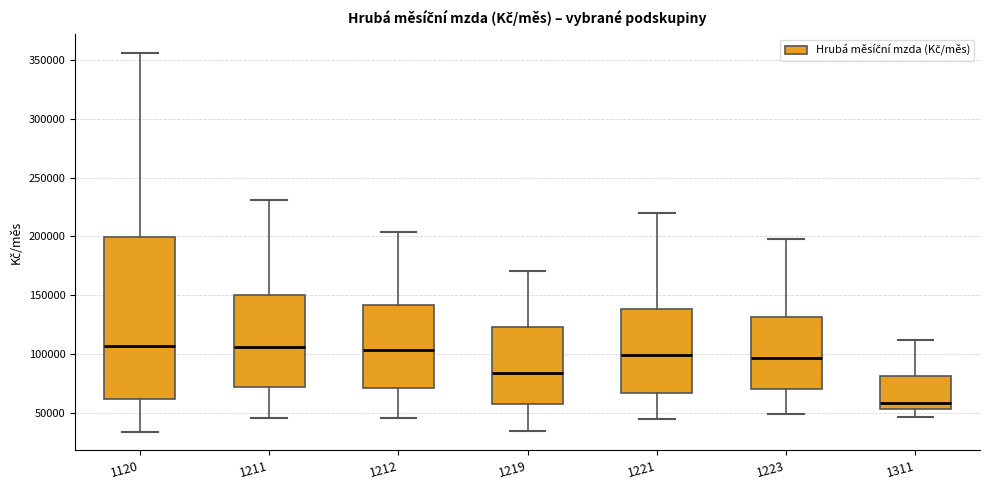

Comparing the boxes themselves (not the whiskers), which one is the tallest?

1120